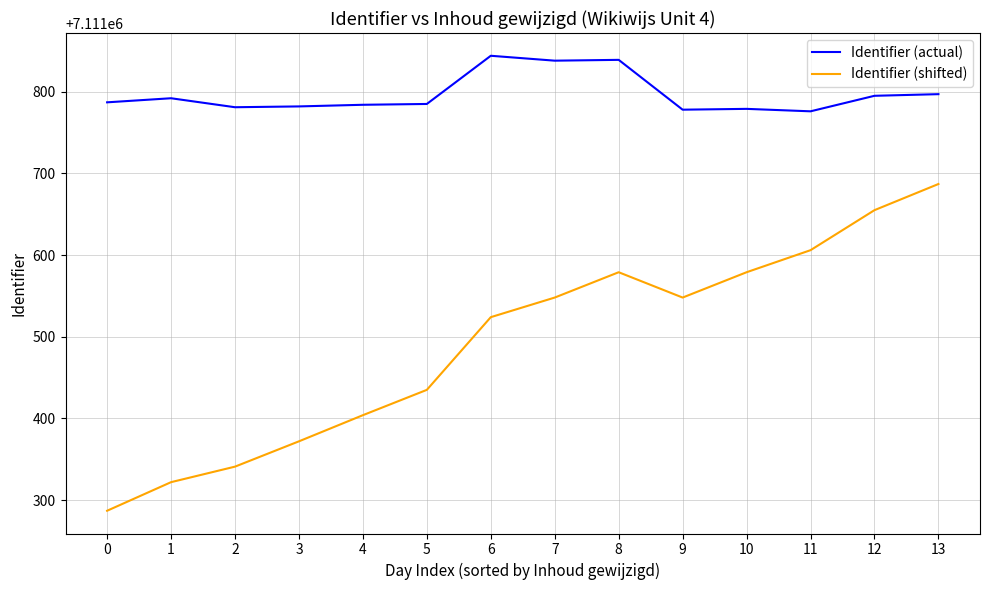

What is the approximate value of Identifier (actual) at 7, to the nearest 5?

7111840